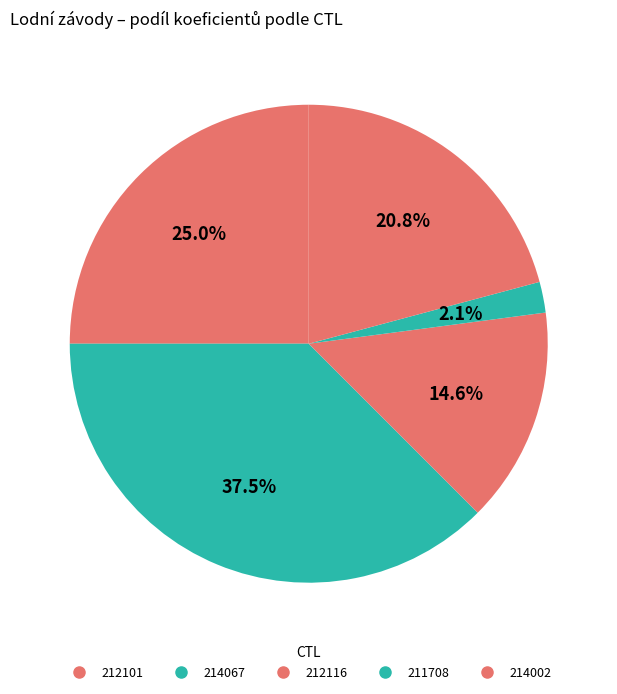

Count the number of slices in the pie.

5